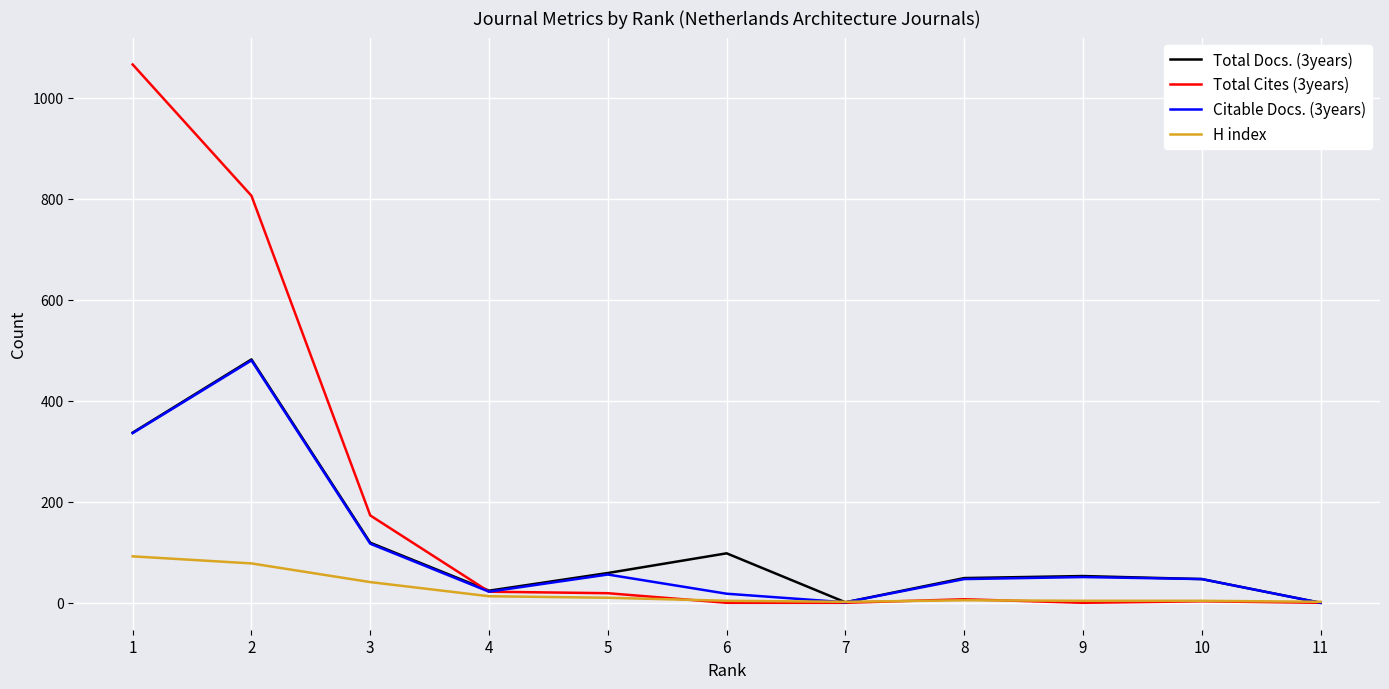

Which series has the largest total across all categories?

Total Cites (3years)